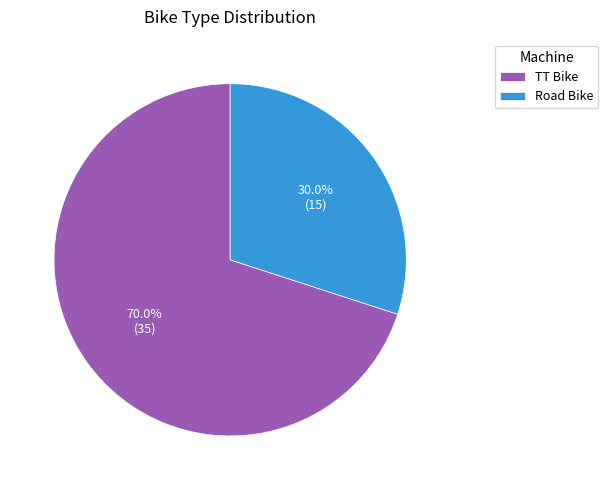

How many segments does this pie chart have?

2